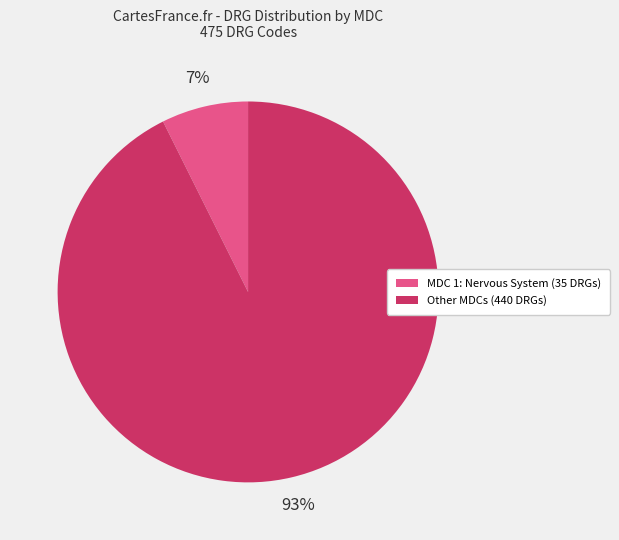

How many slices are in this pie chart?

2